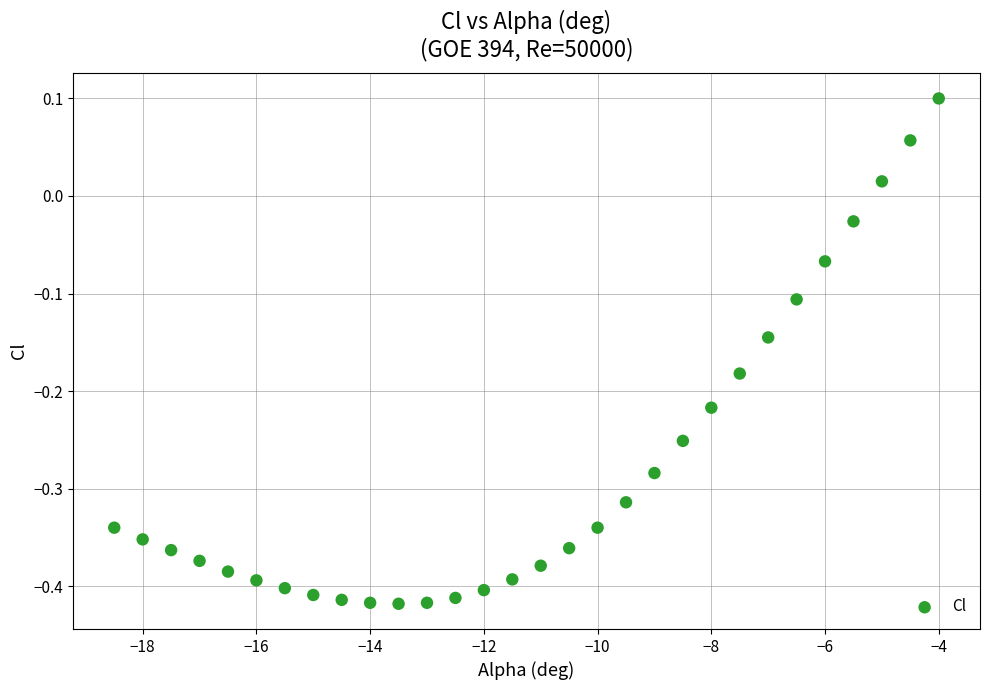

What is the range of Y values (max minus min)?

0.5